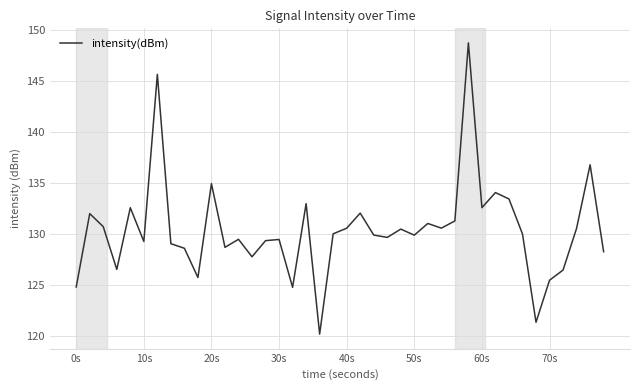

What is the difference between the maximum and minimum values?

28.6